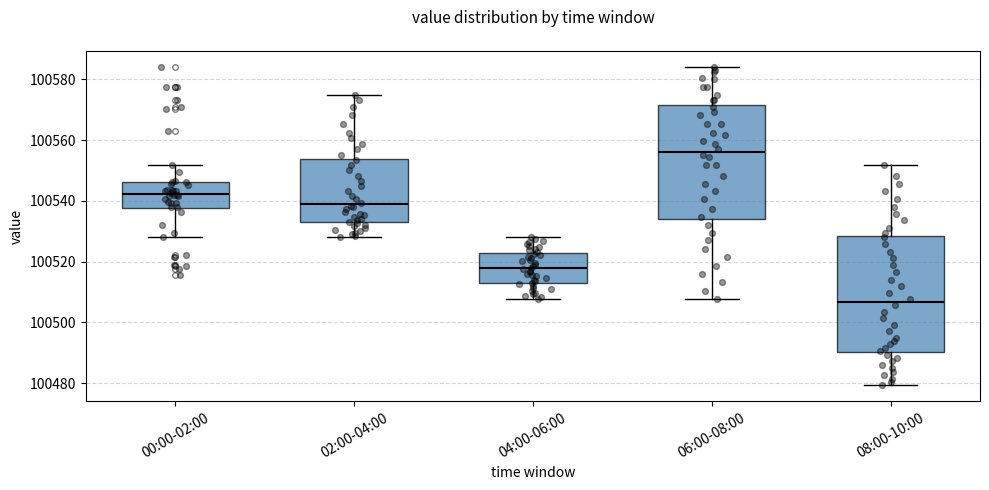

Reading left to right, transcribe this box plot: for each box, give where its median line is, the range the box spans, and where its two whiskers end, as read against the y-axis. The values are not printed on the chart, so give them approximately, as read against the axis.

00:00-02:00: median 100542, box 100538 to 100546, whiskers 100528 to 100552
02:00-04:00: median 100538, box 100534 to 100554, whiskers 100528 to 100576
04:00-06:00: median 100518, box 100512 to 100522, whiskers 100508 to 100528
06:00-08:00: median 100556, box 100534 to 100572, whiskers 100508 to 100584
08:00-10:00: median 100506, box 100490 to 100528, whiskers 100480 to 100552